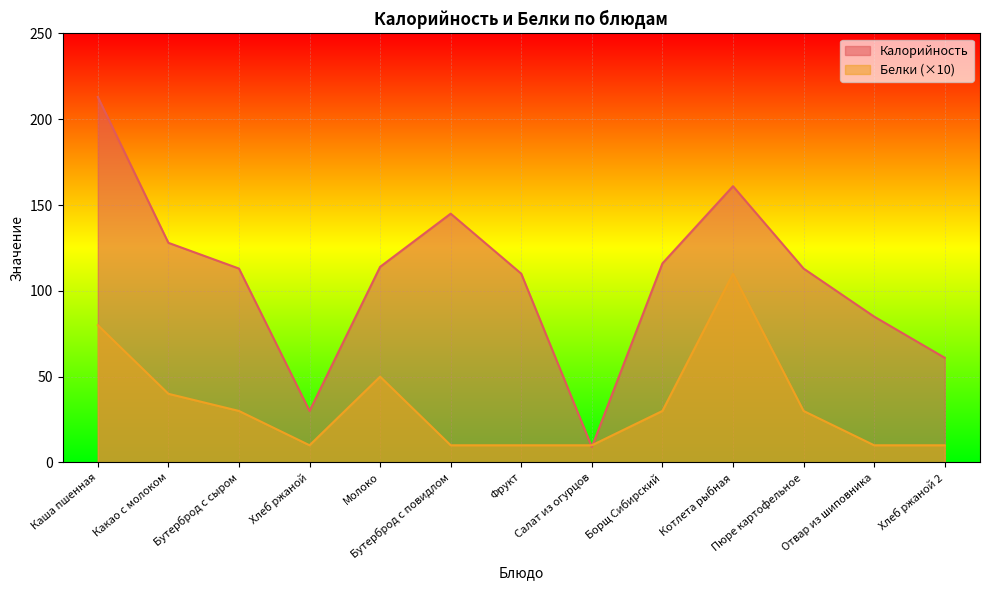

How many data points does each series have?

13